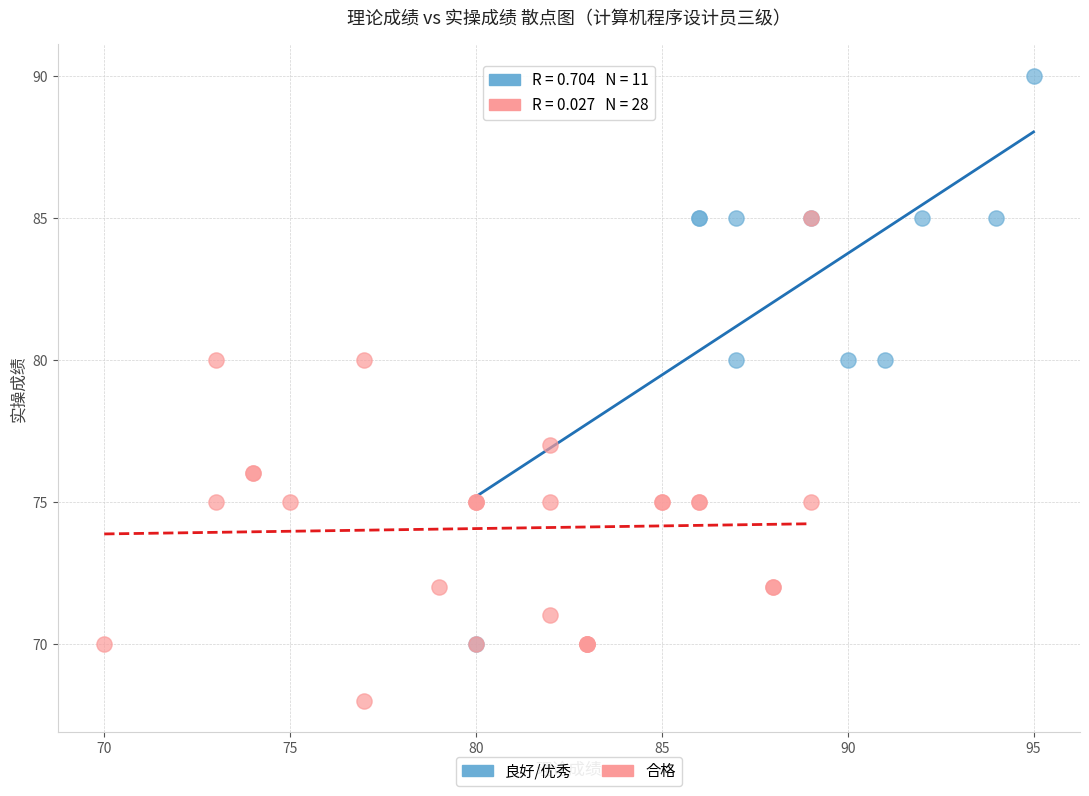

Which series has the widest spread of Y values?

良好/优秀